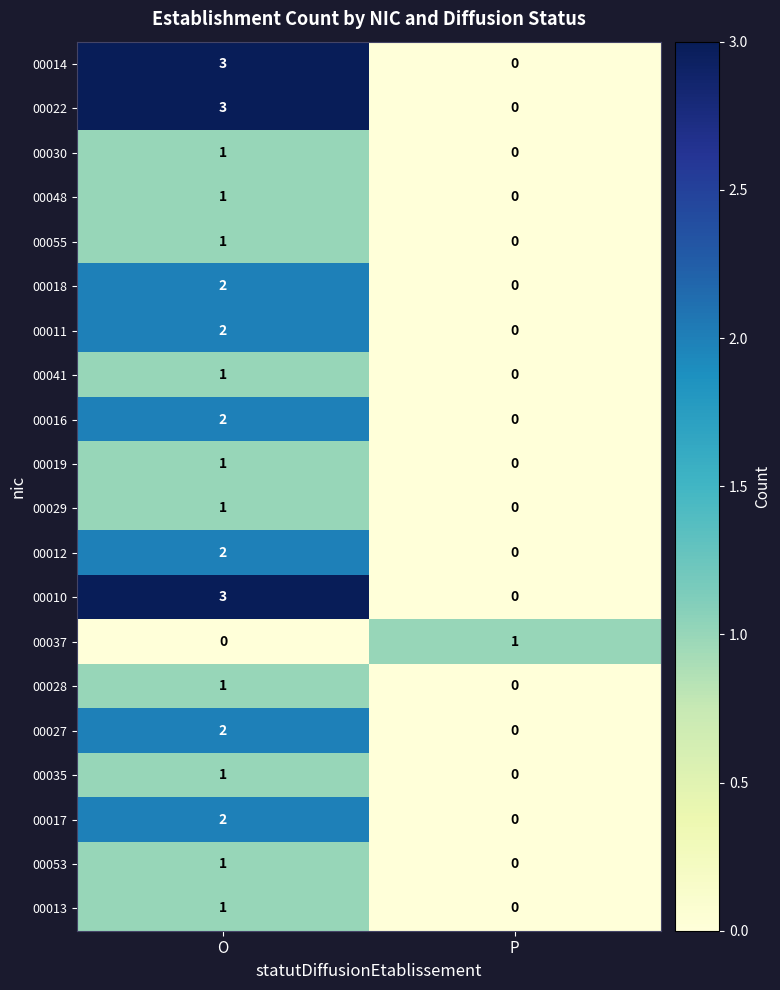

What is the spread (max minus min) of values at O?

3